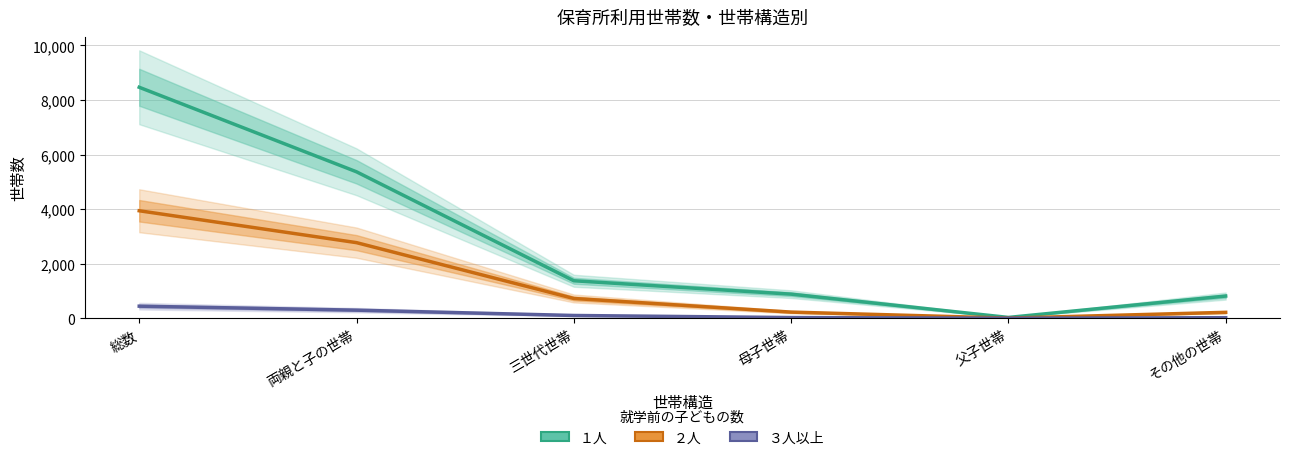

What is the lowest value of the ２人 series?

4